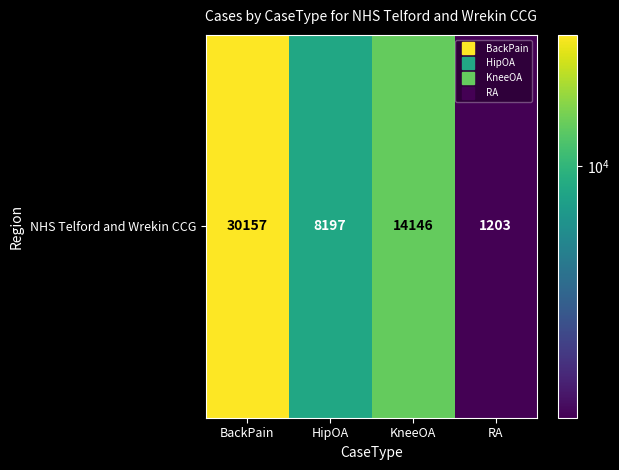

Which label corresponds to the largest value in the chart?

BackPain